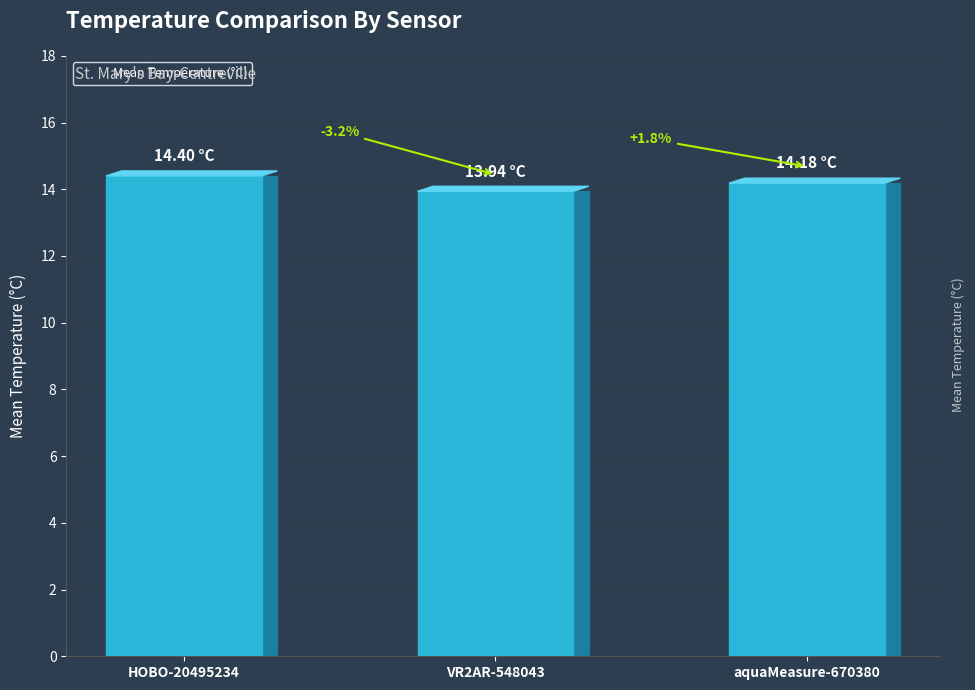

What is the difference between the maximum and minimum values?

0.5